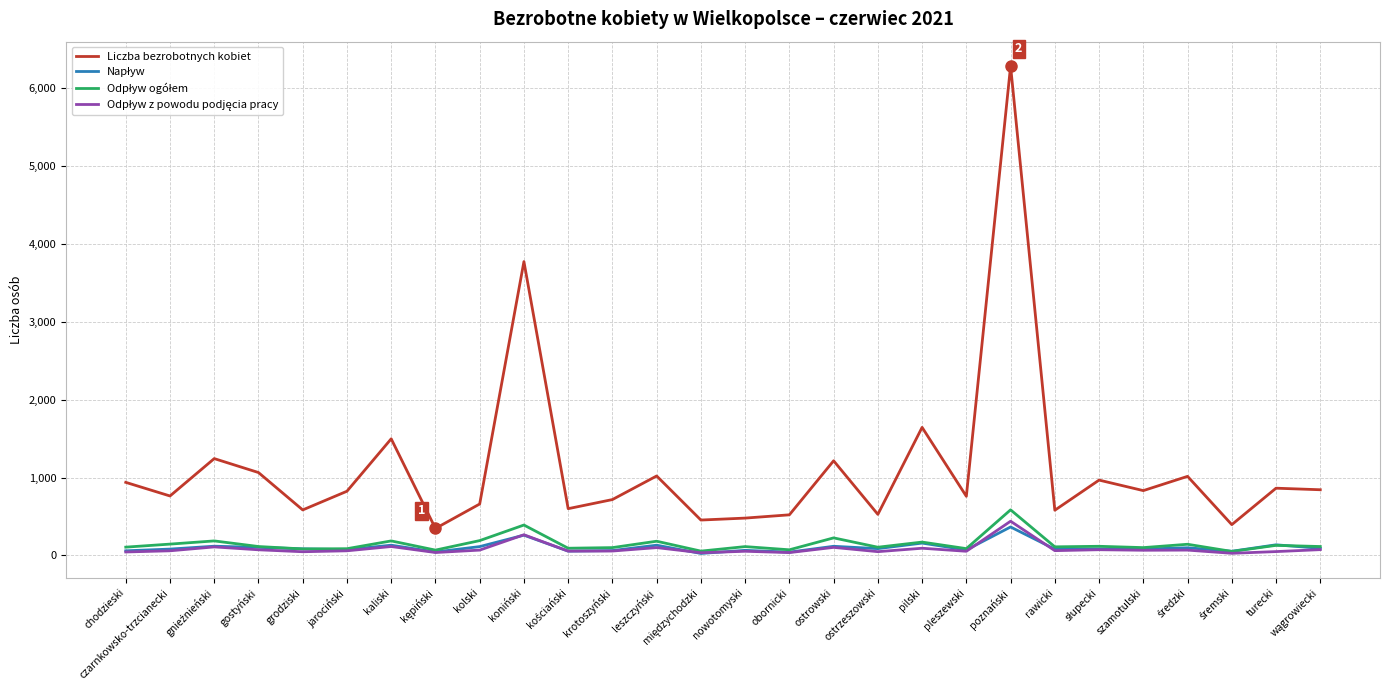

True or false: Liczba bezrobotnych kobiet has a value of 1065 at gostyński.

True